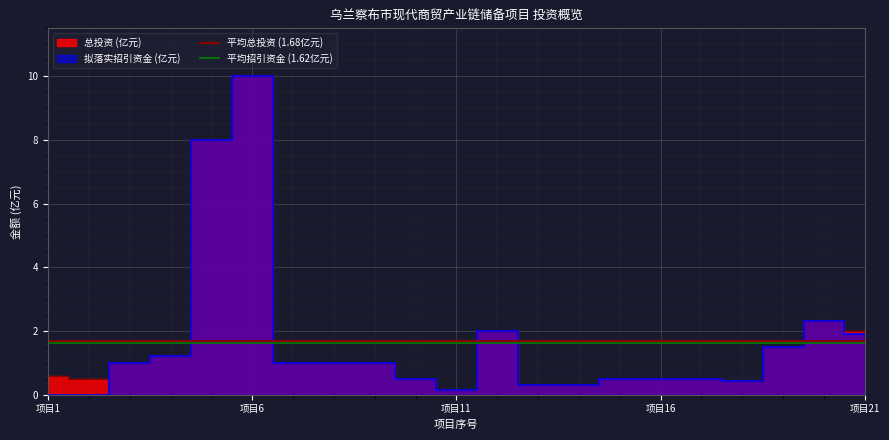

At which category does the chart reach its minimum across all series?

项目1